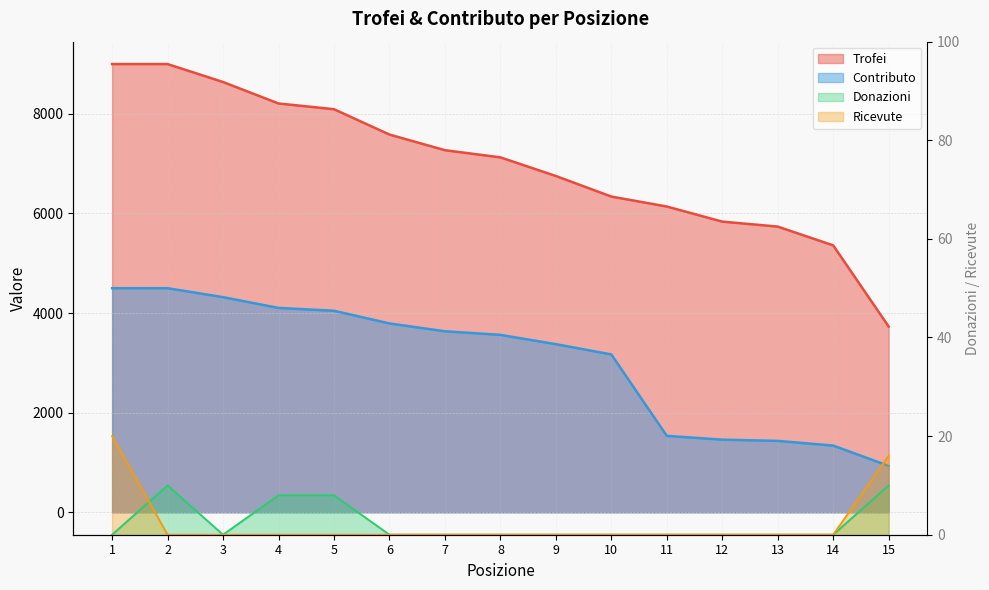

The value of Ricevute at 3 is 9. True or false?

False